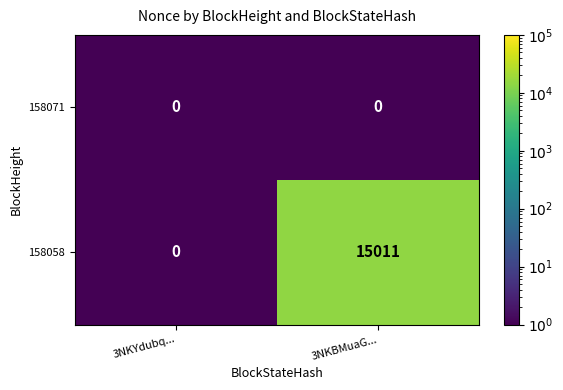

What is the difference between the maximum and minimum values in the 158058 series?

15011